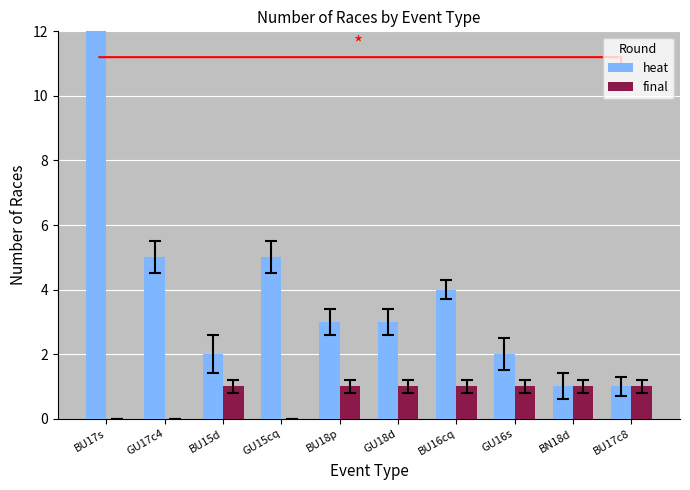

How many series are shown in this chart?

2